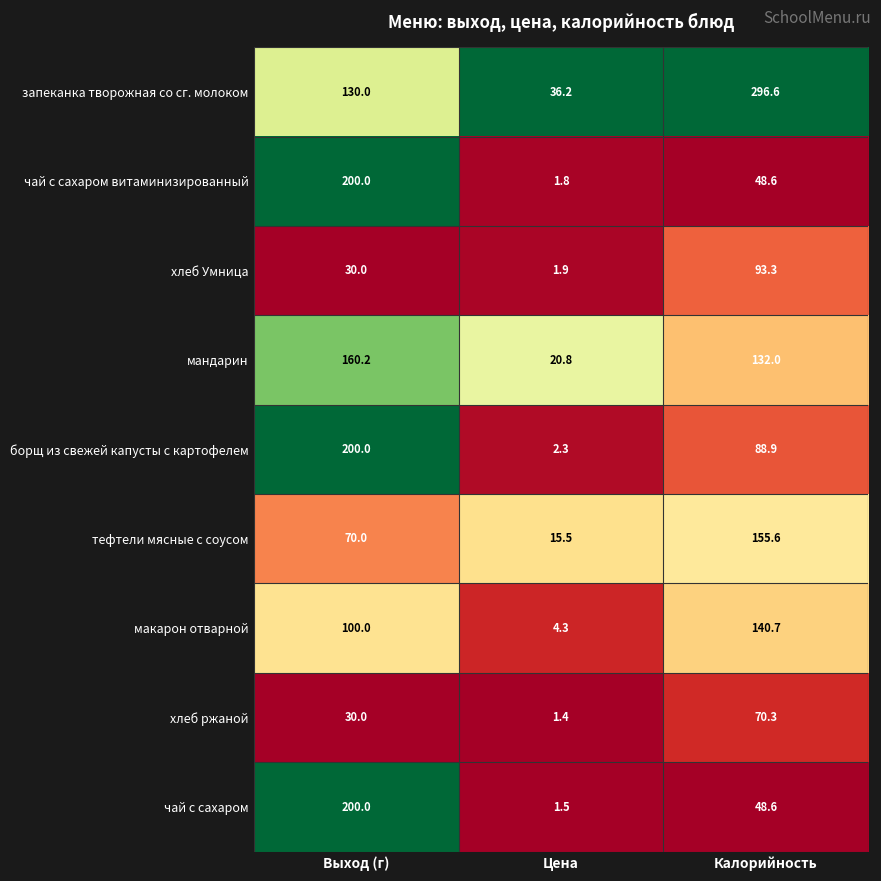

What is the greatest value displayed?

296.6